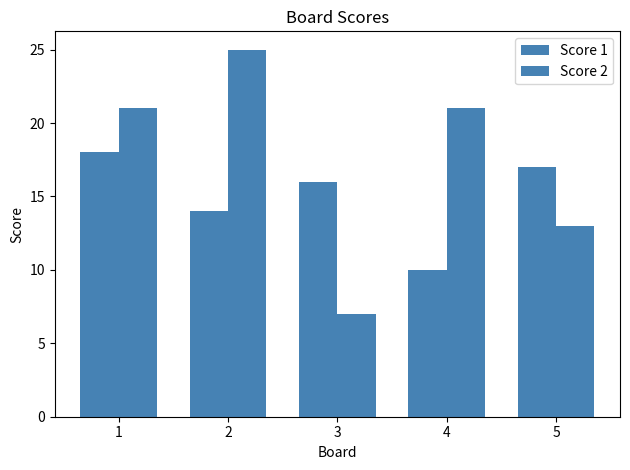

How many Score 2 values are between 13 and 21?

3